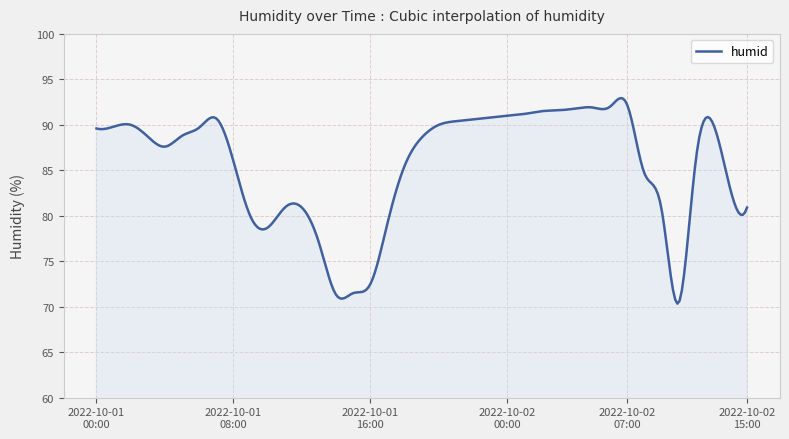

What is the sum of all values?

25675.3